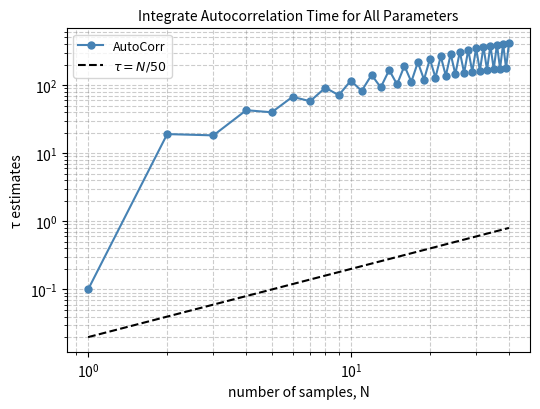

How many data points in AutoCorr are less than 156?

20